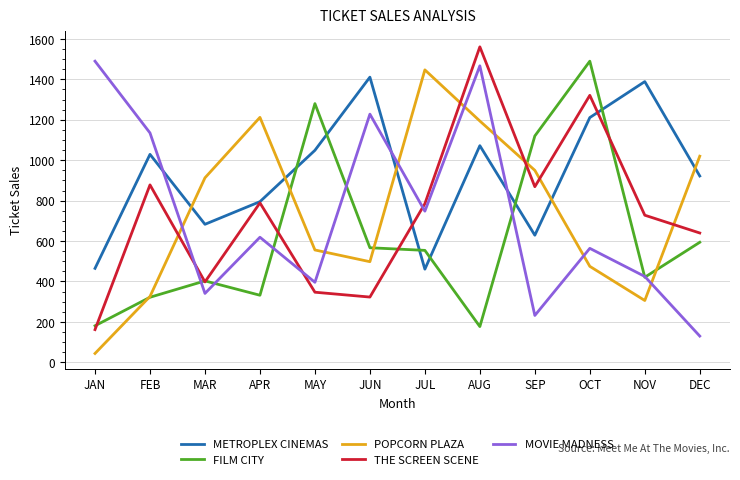

How many times do MOVIE MADNESS and THE SCREEN SCENE cross each other?

3